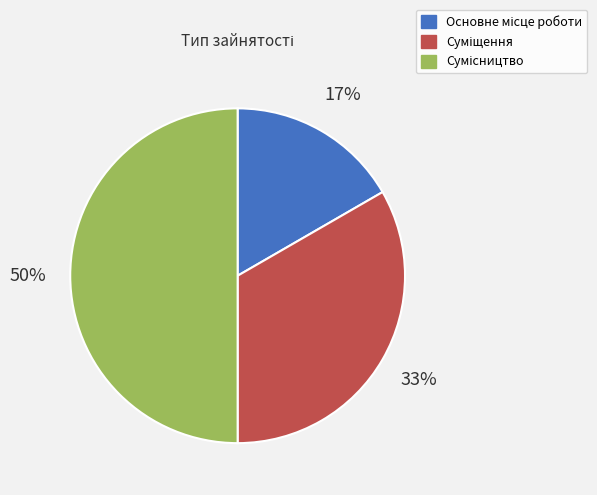

To the nearest percent, what is the average slice percentage?

33%